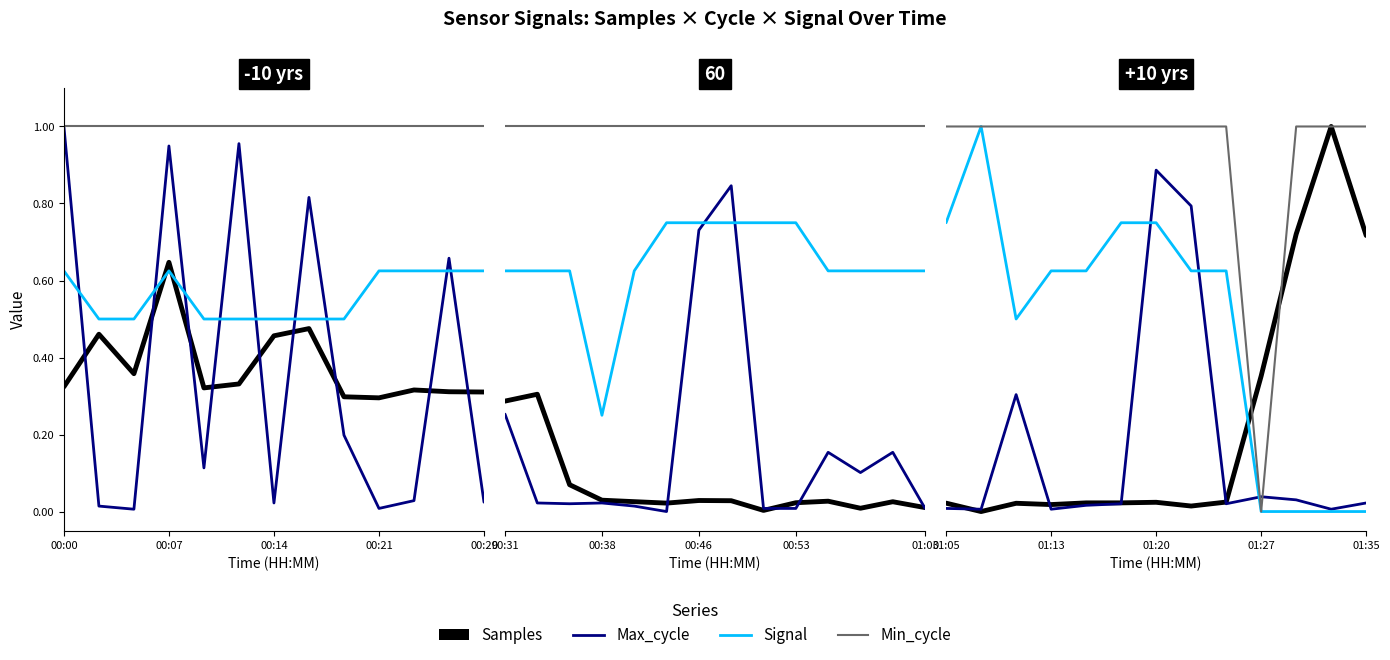

Which series has the largest total across all categories?

Min_cycle